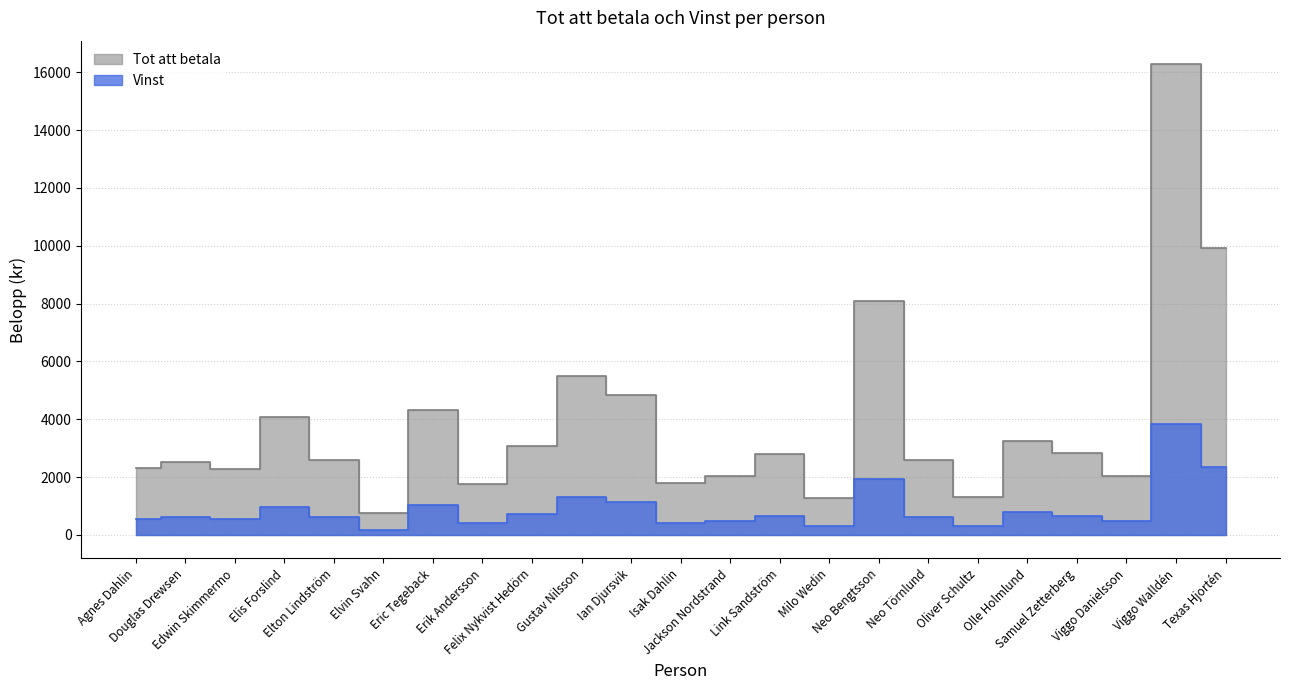

What is the difference between the highest and lowest values at Ian Djursvik?

3680